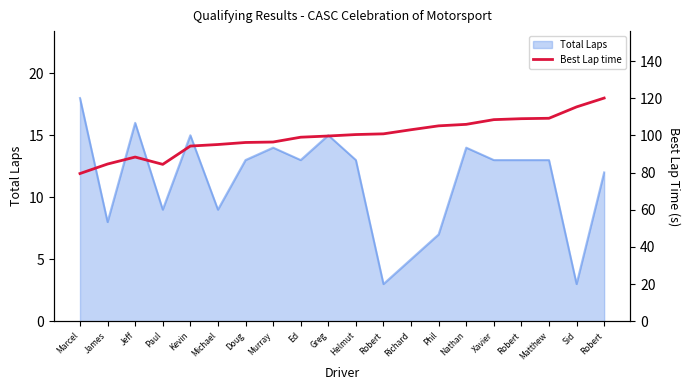

Where is the data nearest to the value 99?

Ed